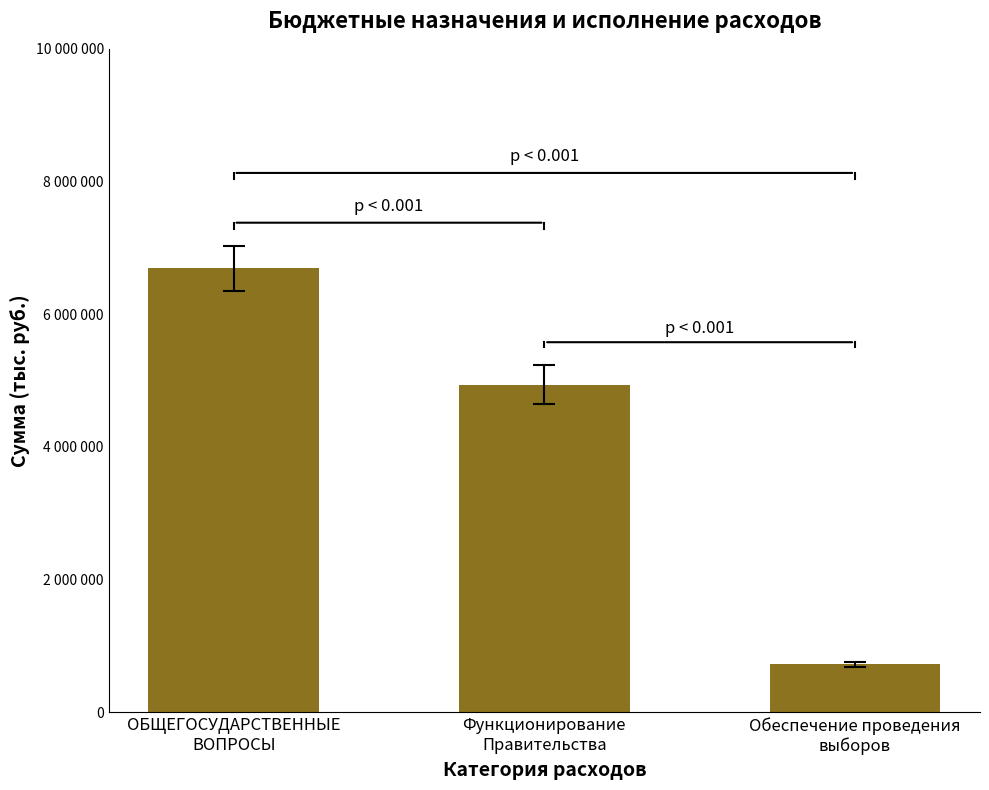

The chart shows a value of 4938600 at Функционирование
Правительства. True or false?

True